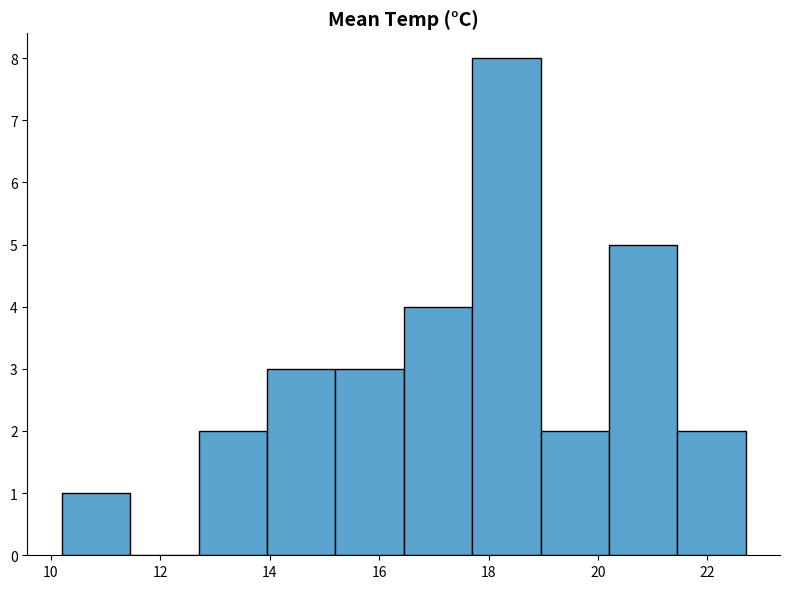

Reading left to right, transcribe this chart: for each bar, give the range it covers on the x-axis and its height. Neither the bar edges nor the heights are printed on the chart, so give them approximately, as read against the axes.

10.20 to 11.45: 1
11.45 to 12.70: 0
12.70 to 13.95: 2
13.95 to 15.20: 3
15.20 to 16.45: 3
16.45 to 17.70: 4
17.70 to 18.95: 8
18.95 to 20.20: 2
20.20 to 21.45: 5
21.45 to 22.70: 2